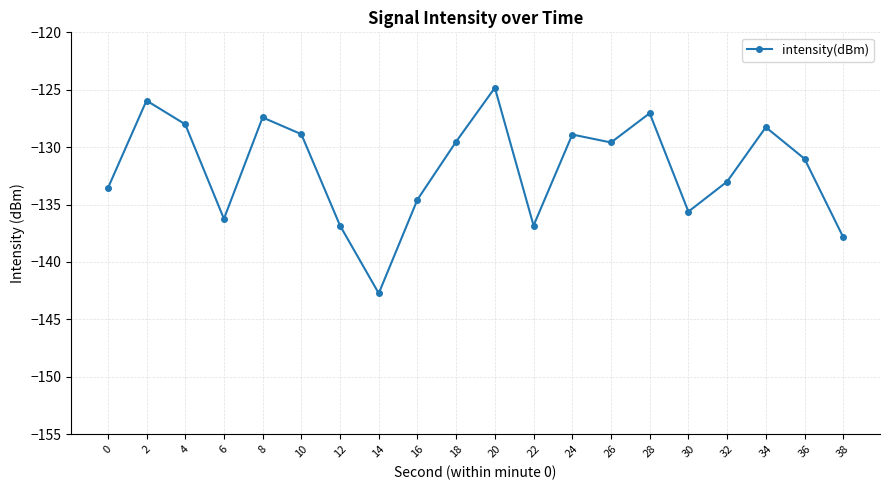

At which category does the data reach its first local valley?

6